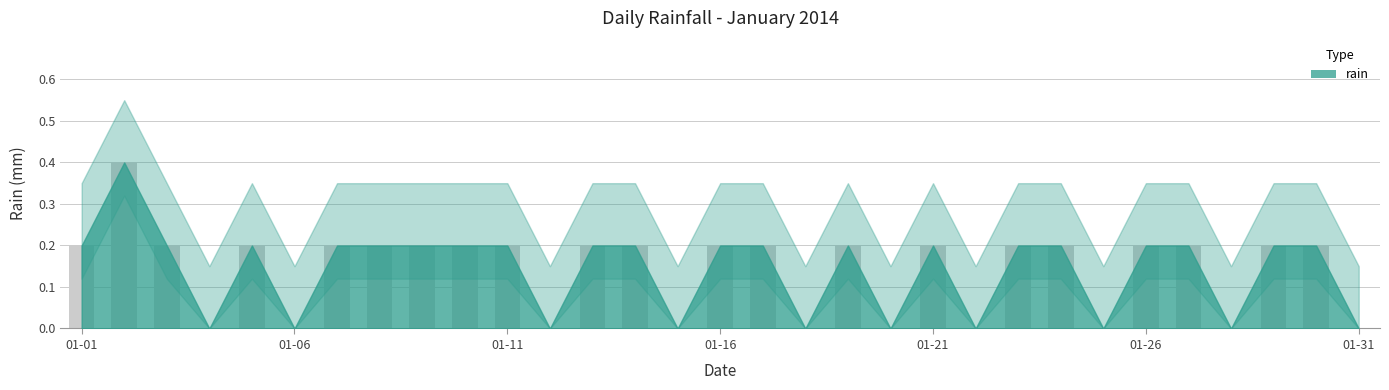

What is the maximum value shown in the chart?

0.4